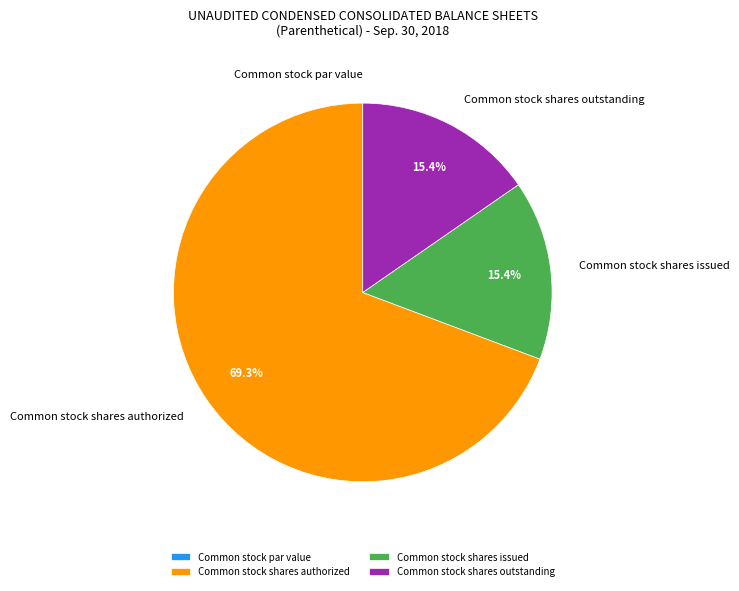

To the nearest percent, what percentage of the pie is Common stock shares authorized?

69%